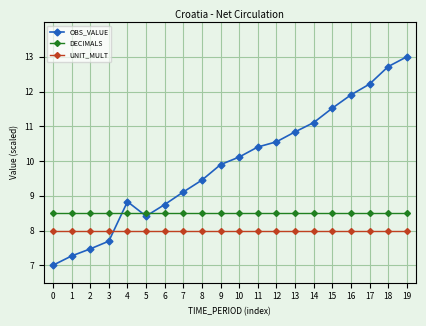

What is the difference between the maximum and minimum values in the OBS_VALUE series?

6.0